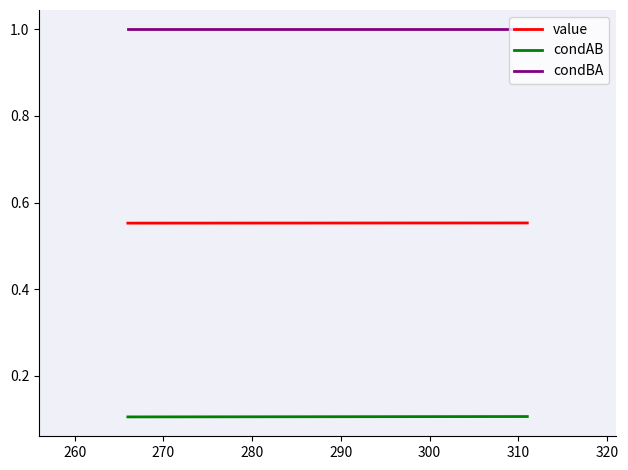

At how many categories does at least one series exceed 0?

4